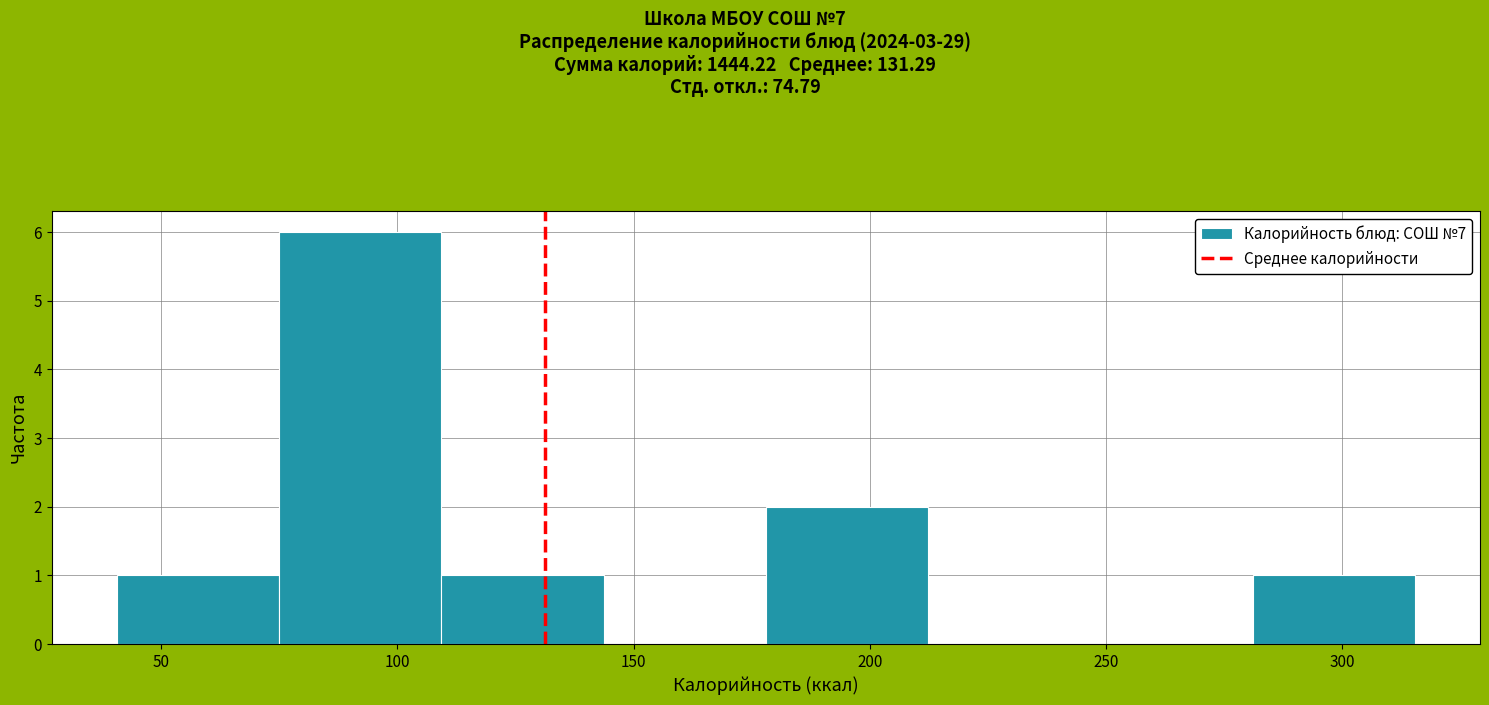

What is the height of the bar covering 40 to 75 on the x-axis? Neither the bar edges nor the heights are printed on the chart, so give them approximately, as read against the axes.

1